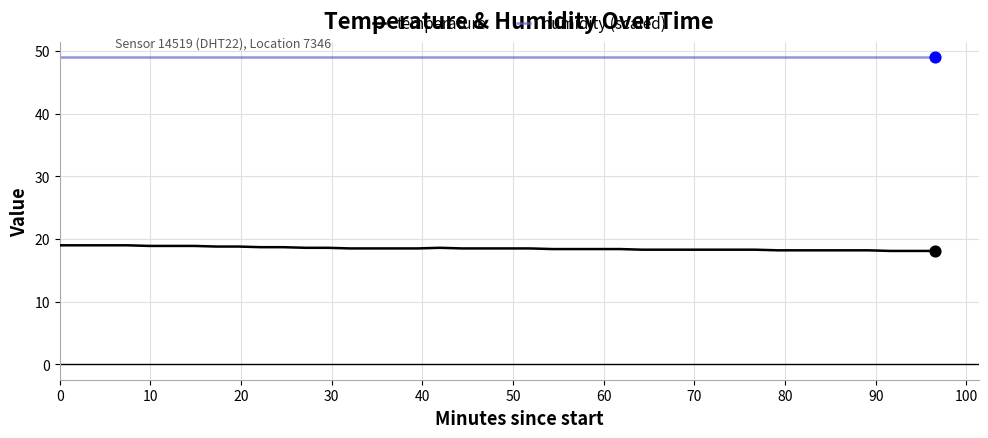

What is the lowest value of the temperature series?

18.1